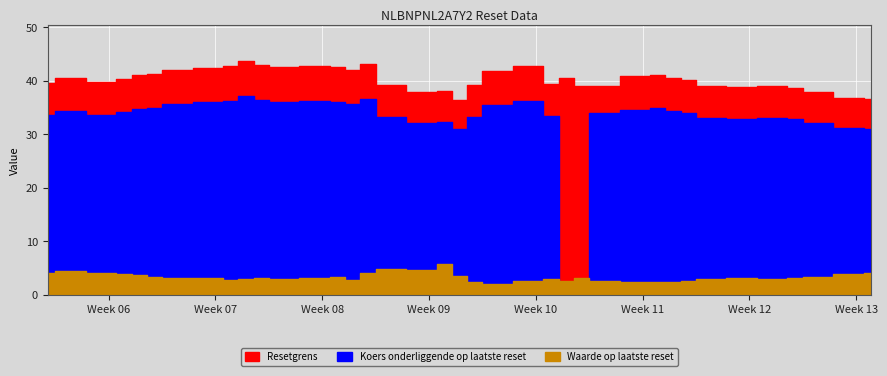

Rank the series at 2025-02-19 from lowest to highest value.

Waarde op laatste reset, Koers onderliggende op laatste reset, Resetgrens